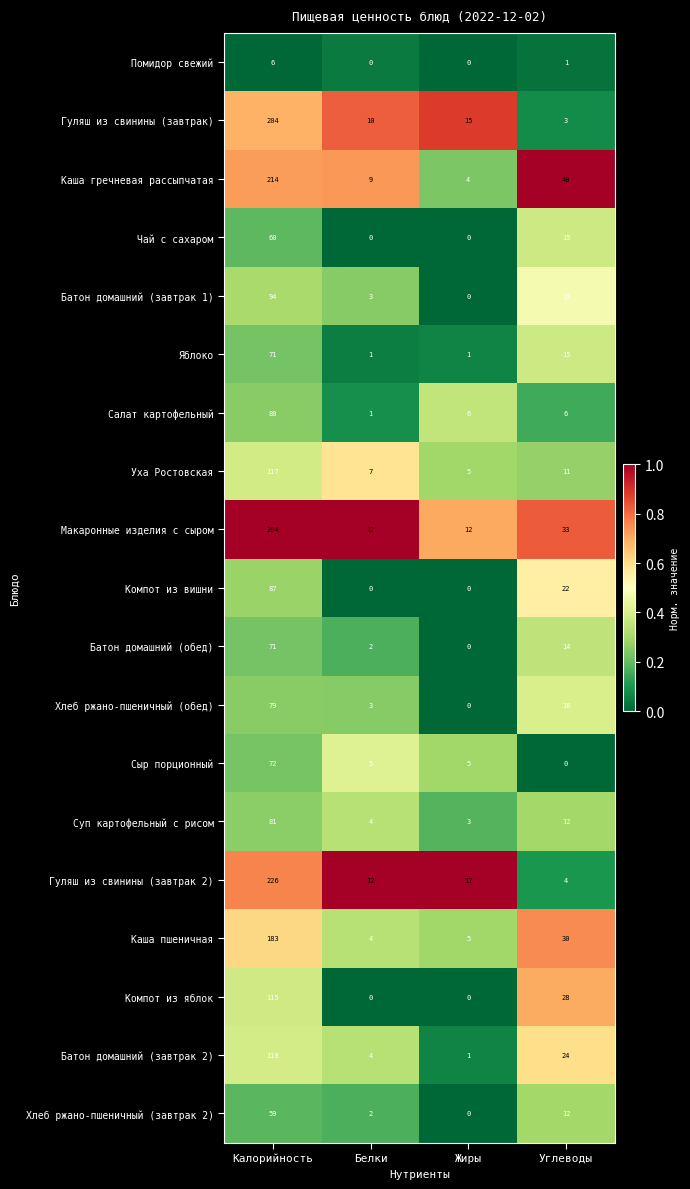

What is the difference between the maximum and minimum values in the Батон домашний (завтрак 2) series?

117